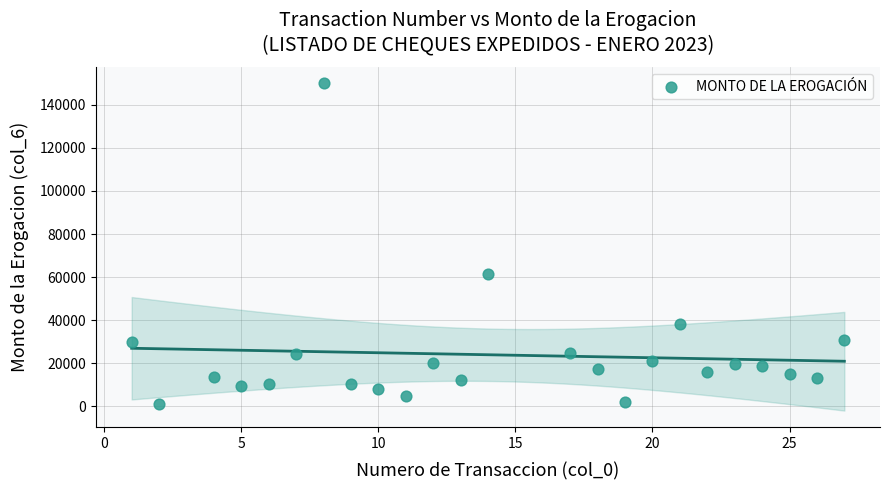

What is the range of X values (max minus min)?

26.0